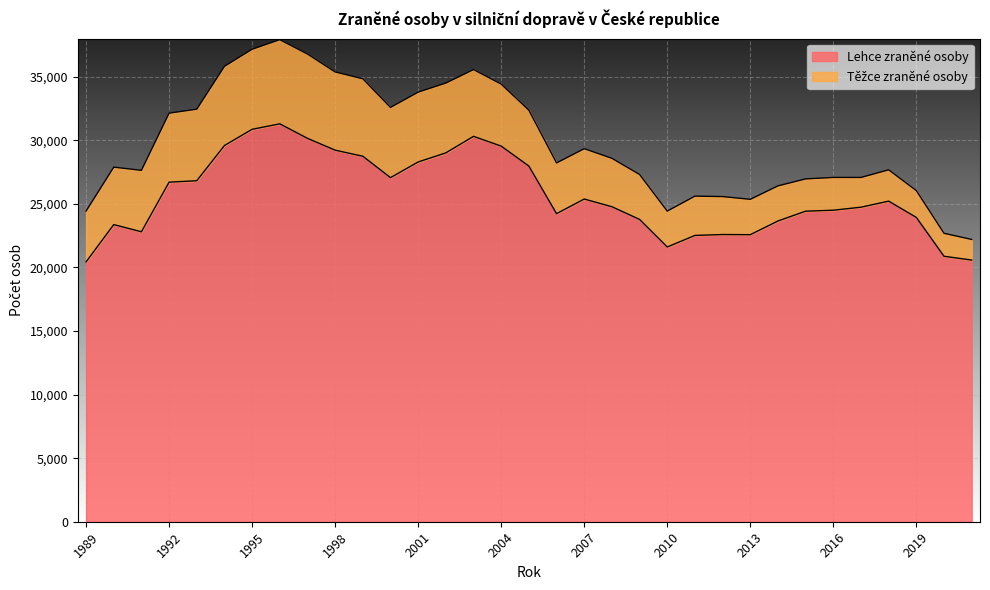

At which category does the data reach its first local valley?

1991